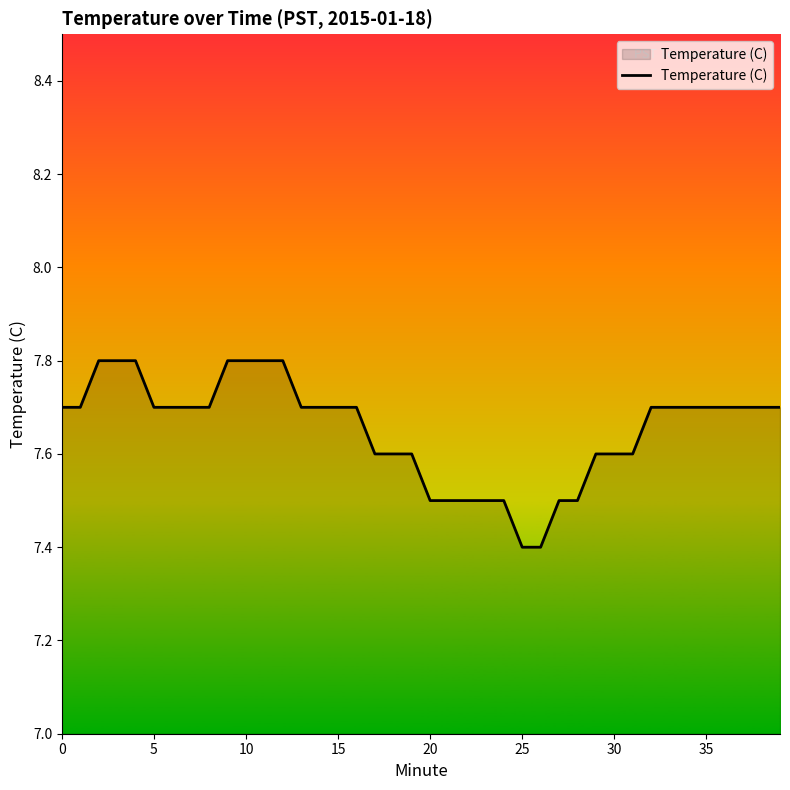

What is the minimum value shown in the chart?

7.4